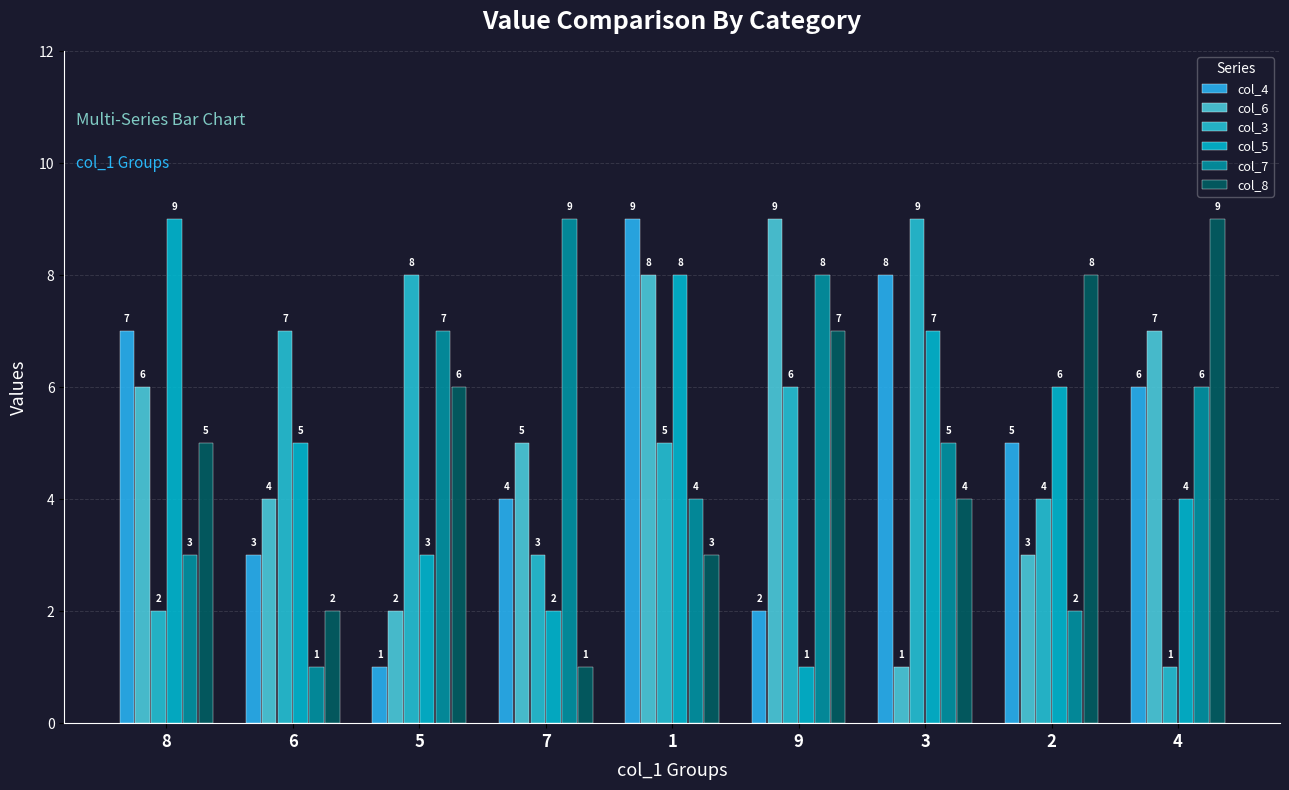

What is the value of the col_7 bar at the 4th from the left?

9